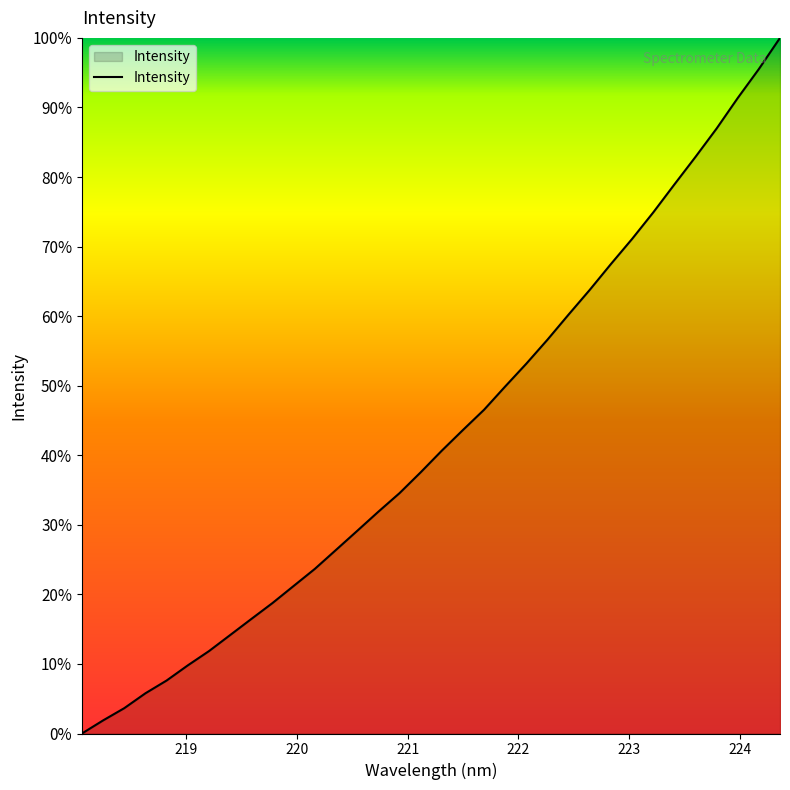

What is the greatest value displayed?

100.0